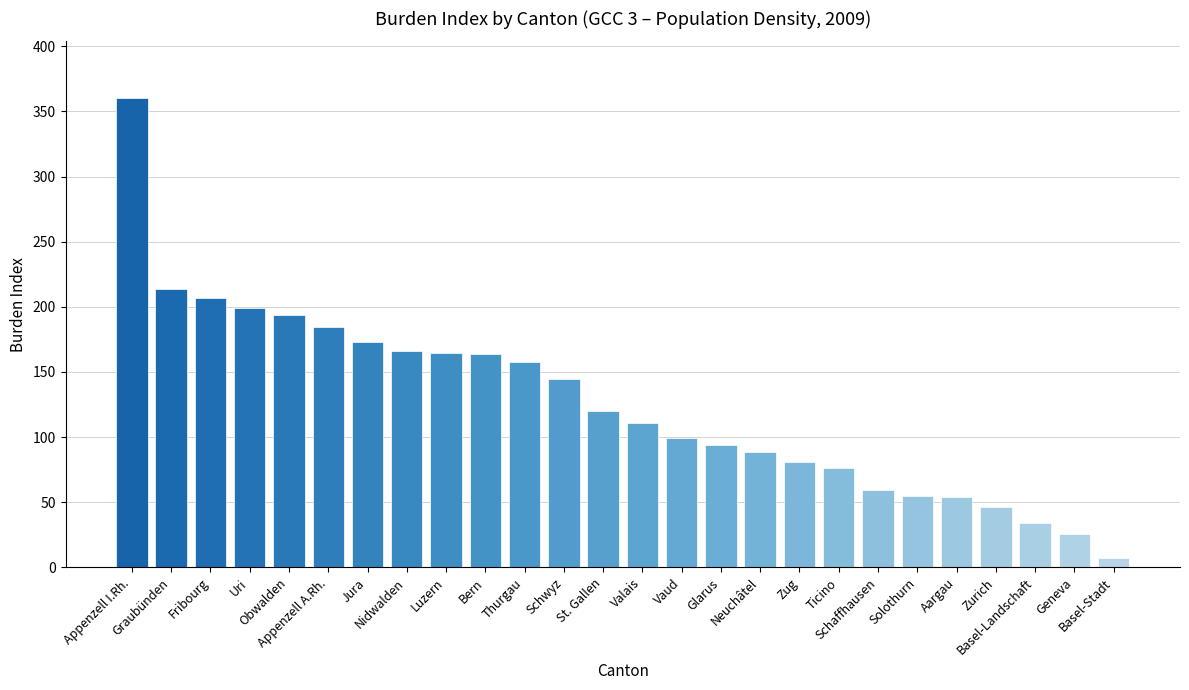

What is the sum of all values?

3277.7